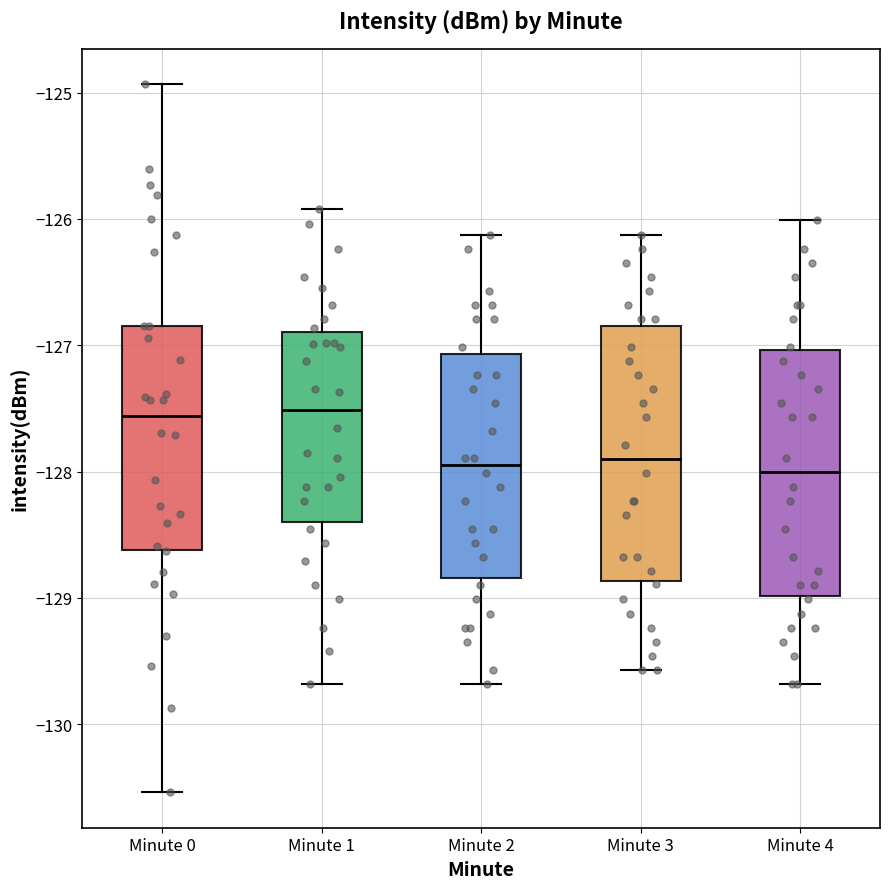

Reading left to right, transcribe this box plot: for each box, give where its median line is, the range the box spans, and where its two whiskers end, as read against the y-axis. The values are not printed on the chart, so give them approximately, as read against the axis.

Minute 0: median -127.6, box -128.6 to -126.8, whiskers -130.5 to -124.9
Minute 1: median -127.5, box -128.4 to -126.9, whiskers -129.7 to -125.9
Minute 2: median -128.0, box -128.8 to -127.1, whiskers -129.7 to -126.1
Minute 3: median -127.9, box -128.9 to -126.8, whiskers -129.6 to -126.1
Minute 4: median -128.0, box -129.0 to -127.0, whiskers -129.7 to -126.0